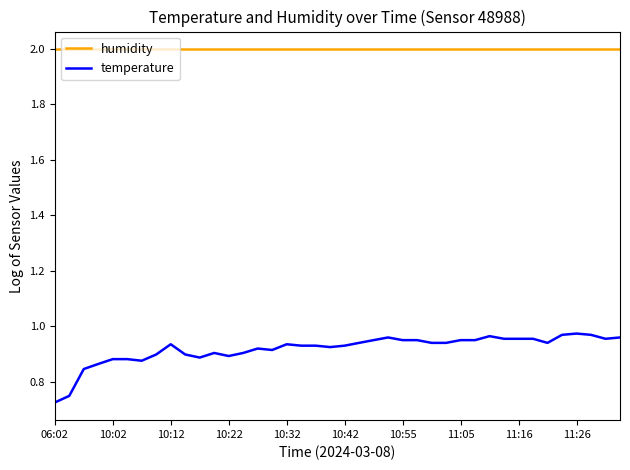

What is the maximum value for humidity?

2.0